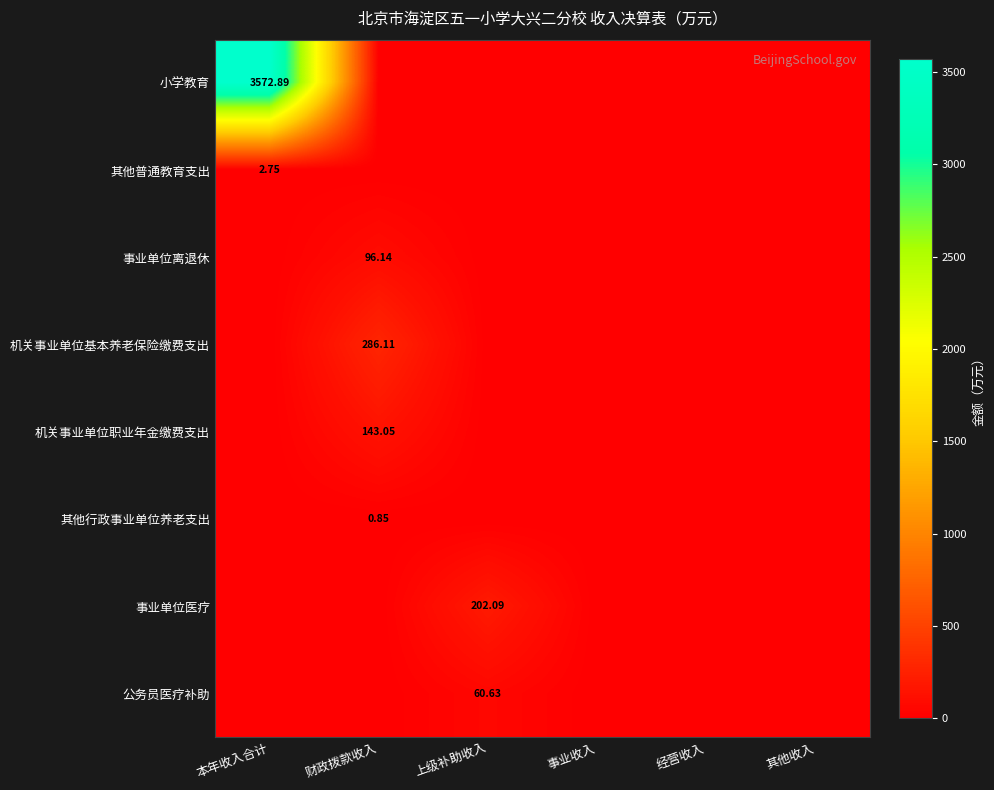

Rank the series at 其他收入 from lowest to highest value.

小学教育, 其他普通教育支出, 事业单位离退休, 机关事业单位基本养老保险缴费支出, 机关事业单位职业年金缴费支出, 其他行政事业单位养老支出, 事业单位医疗, 公务员医疗补助